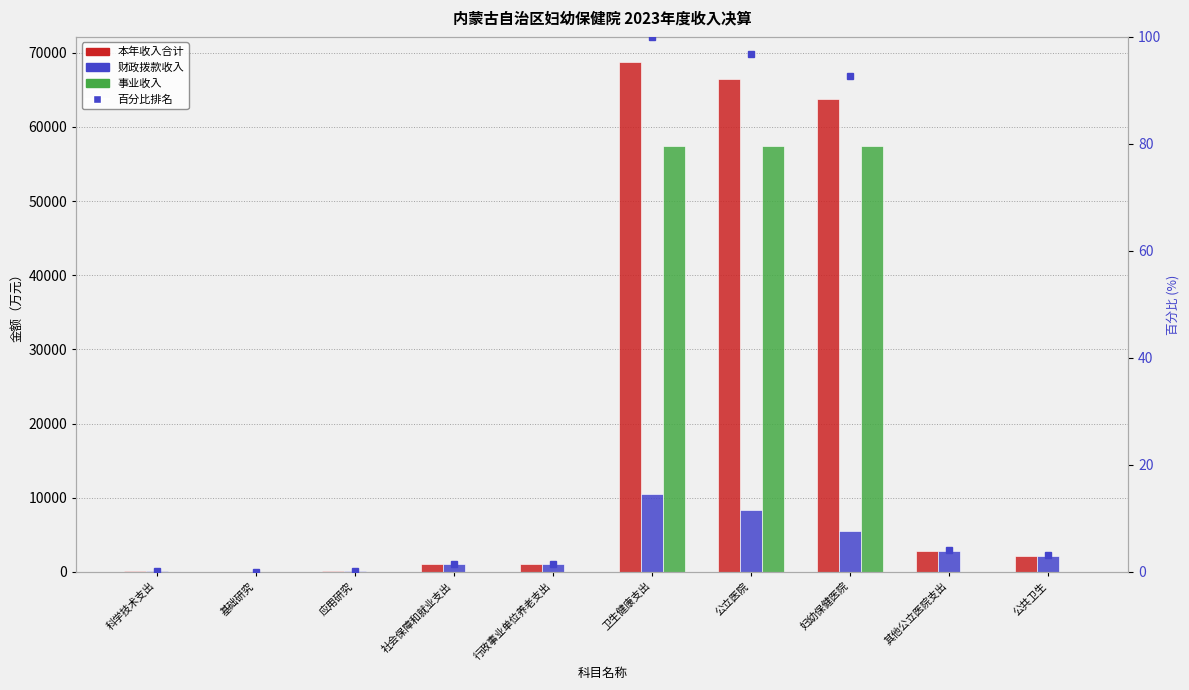

What is the label of the 4th bar from the right?

公立医院